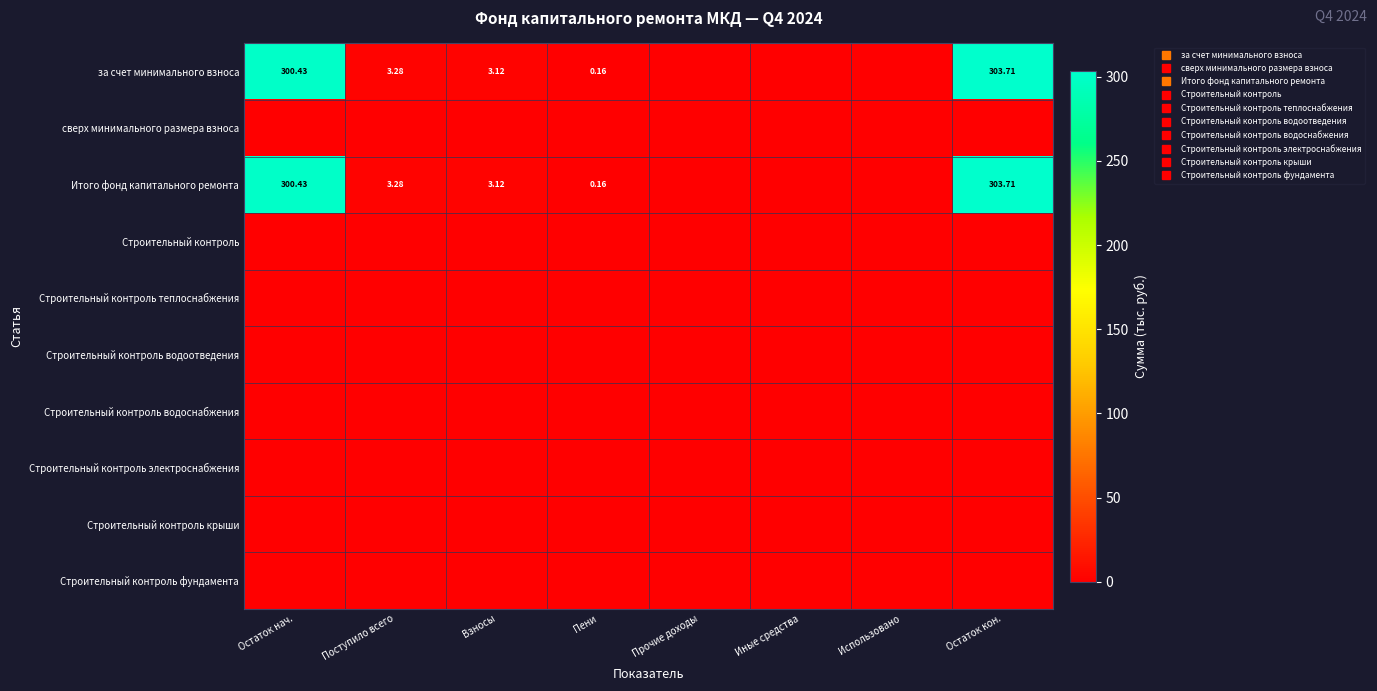

At which category is the sum across all series the highest?

Остаток кон.